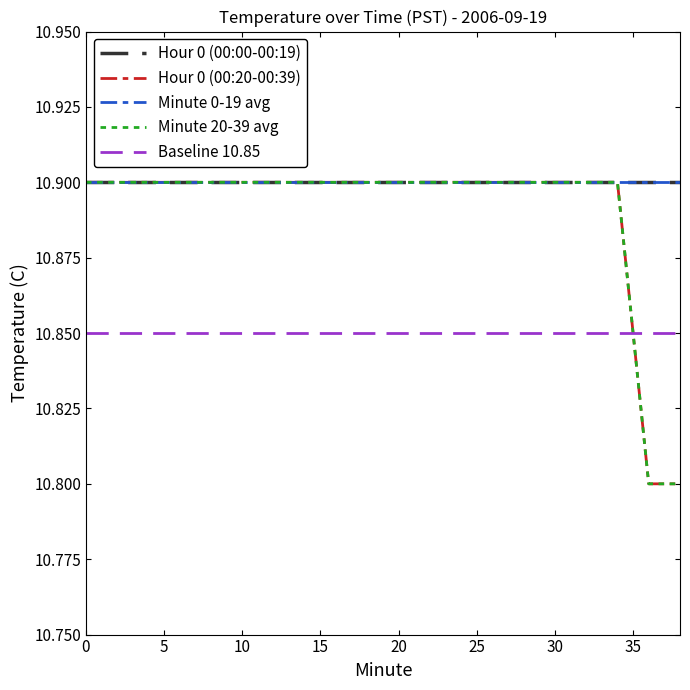

Does the chart display data point markers on the line(s)?

No